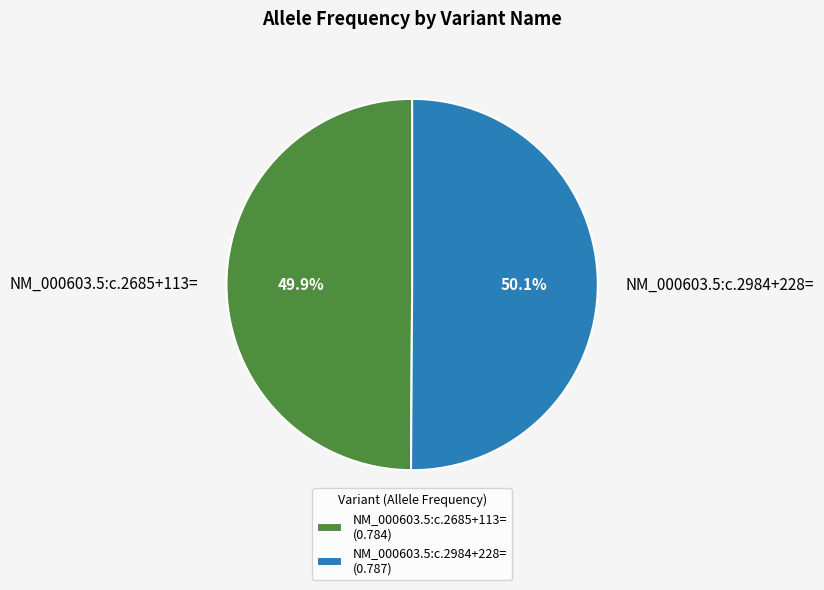

Is there a majority slice in this chart?

Yes